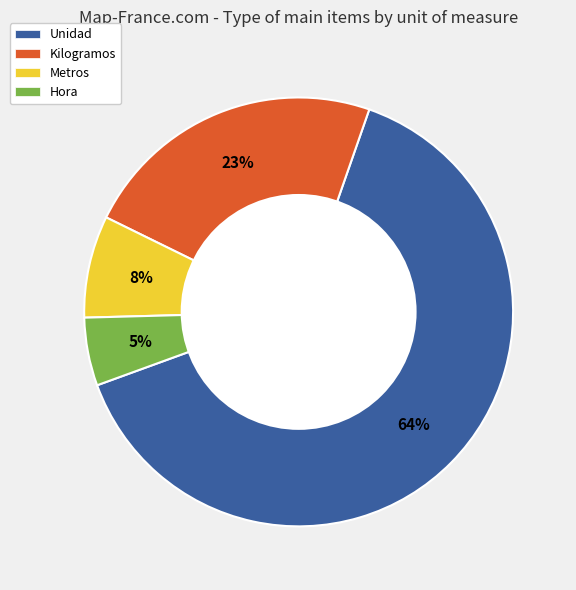

Is Unidad the majority of the pie?

Yes